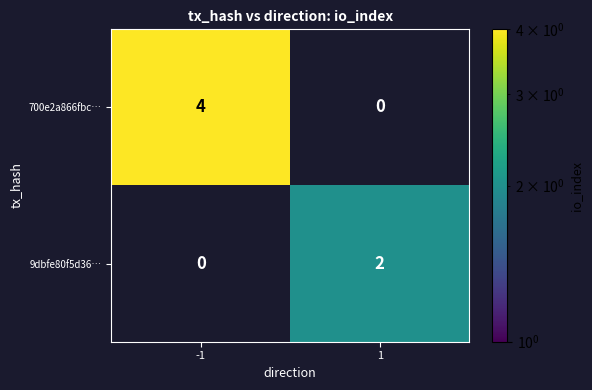

What is the greatest value displayed?

4